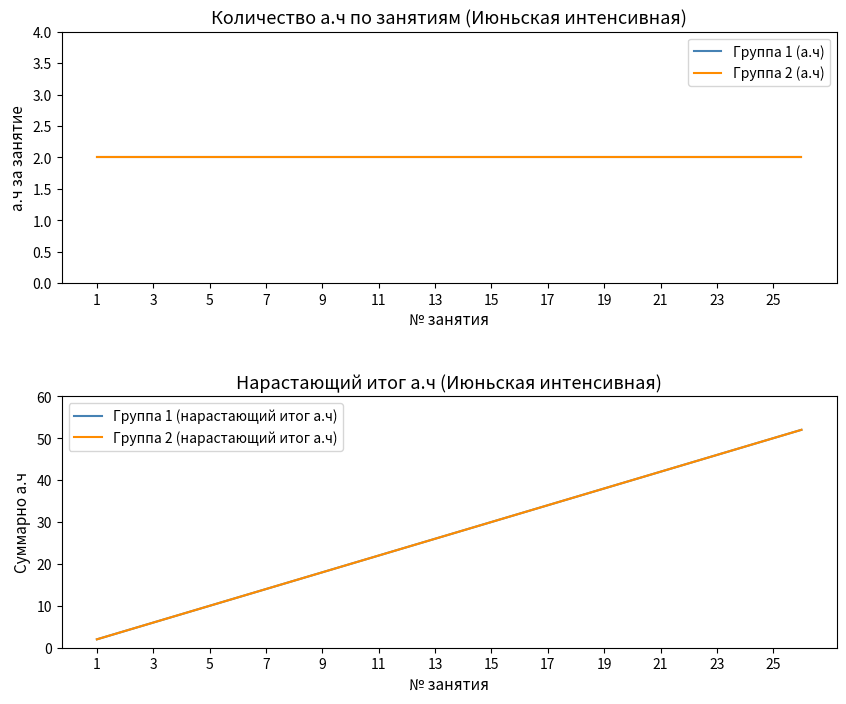

Which series has the largest total across all categories?

Группа 1 (нарастающий итог а.ч)